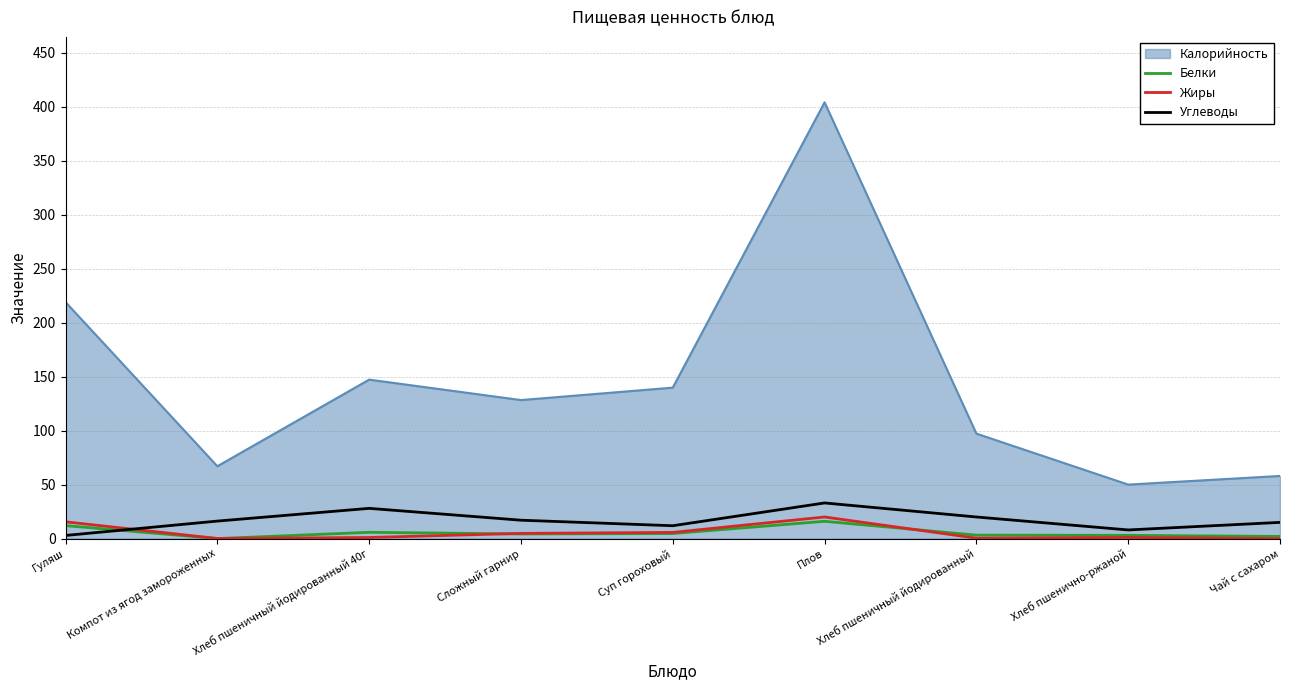

How many lines are shown in the chart?

4